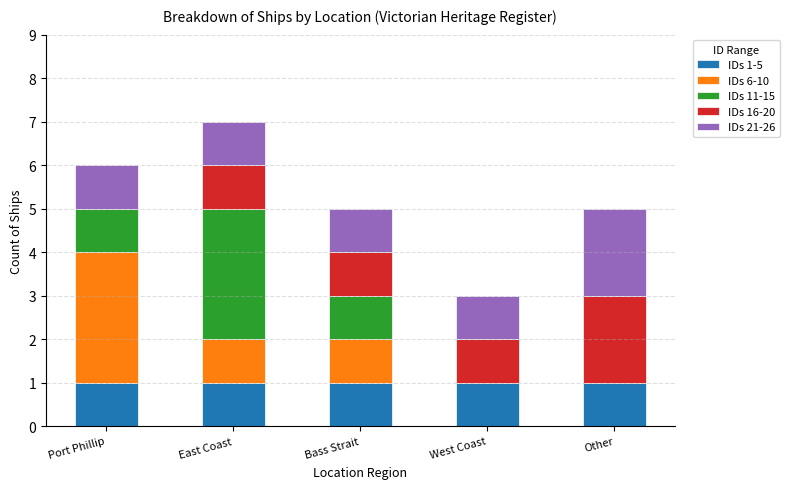

True or false: IDs 1-5 has a value of 1 at Bass Strait.

True